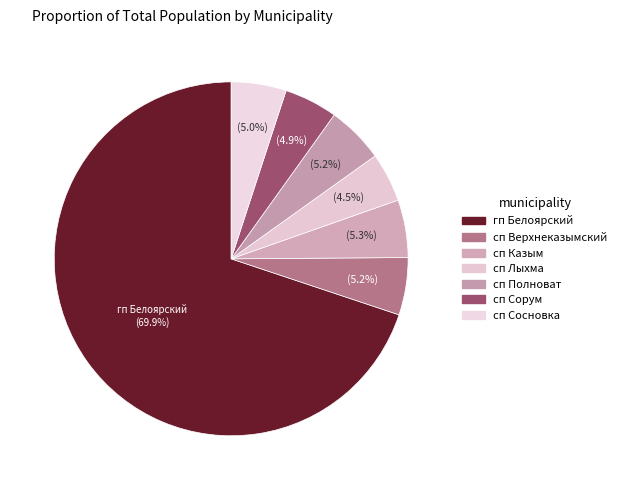

How many slices are in this pie chart?

7